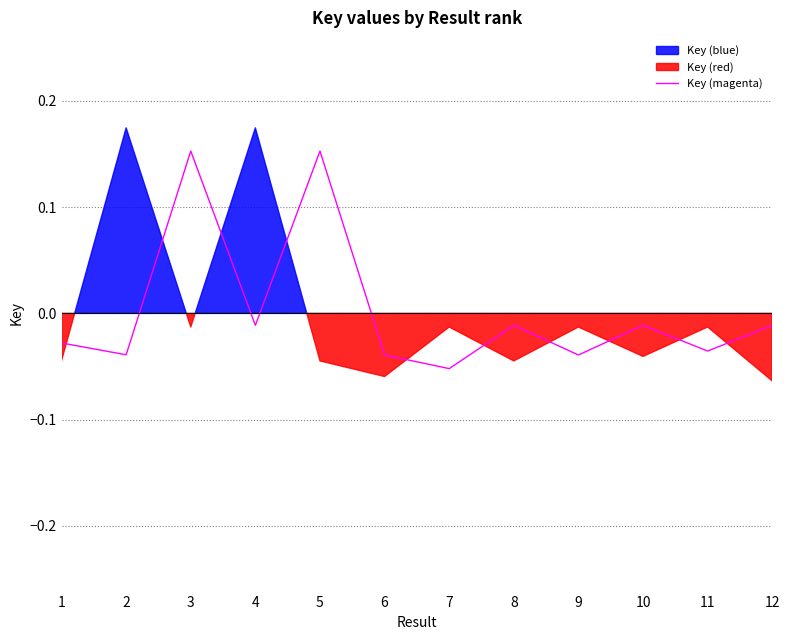

The chart shows a value of 0.2 at 3. True or false?

True